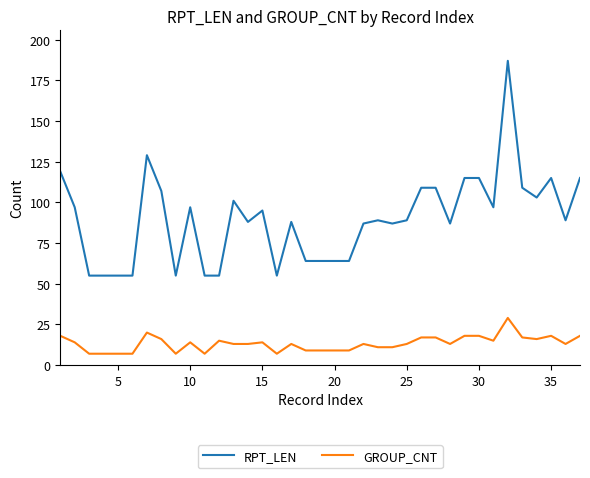

What is the maximum value for GROUP_CNT?

29